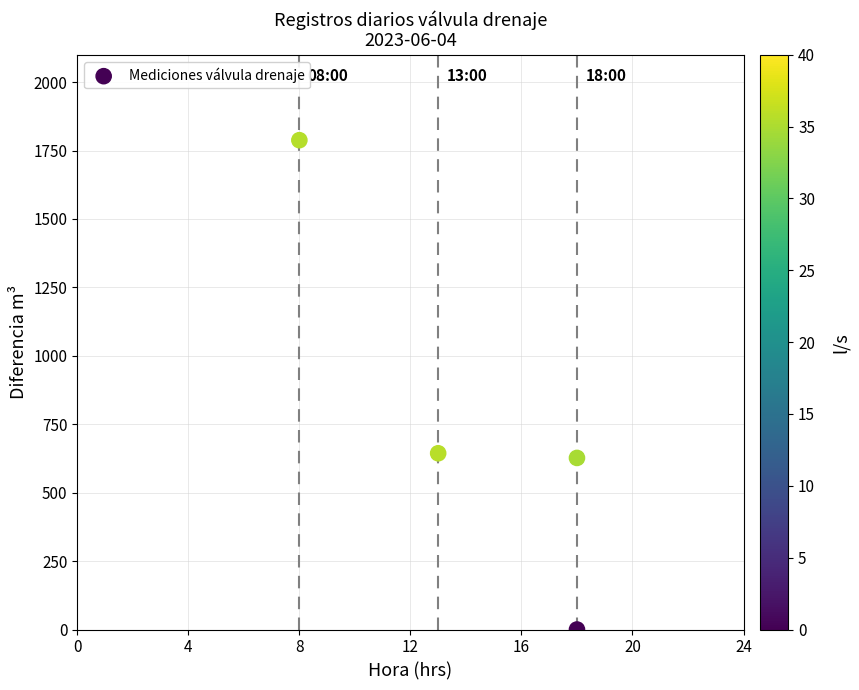

What is the average X value?

14